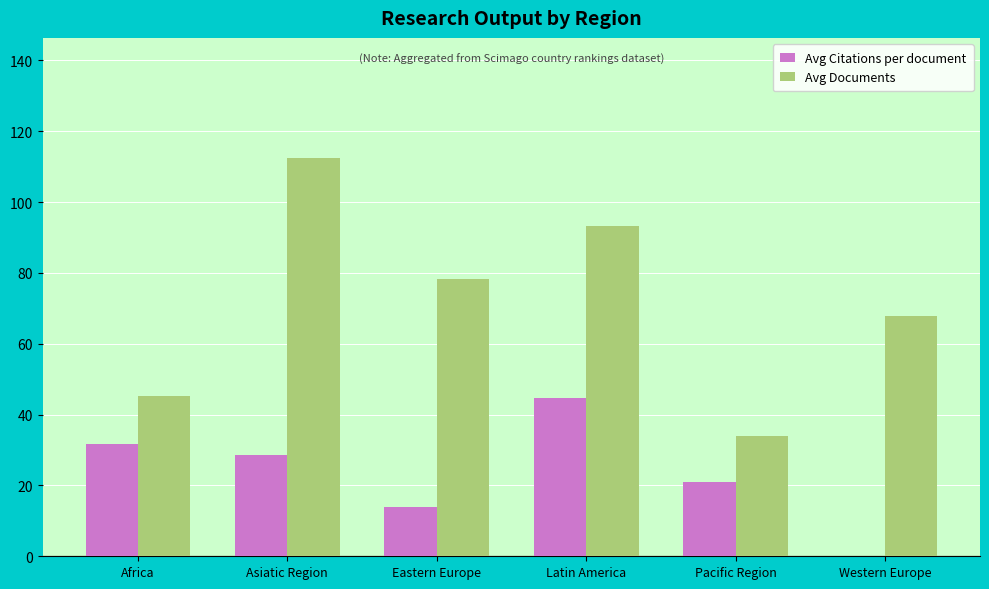

Is it true that Avg Documents equals 13.3 at Pacific Region?

False